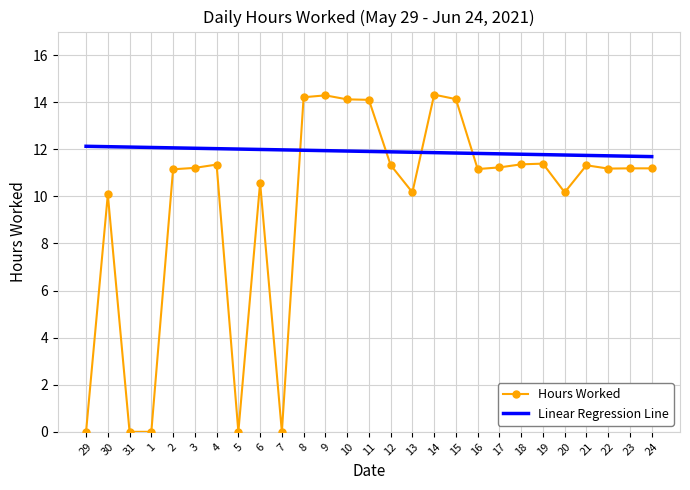

Which series has the largest total across all categories?

Linear Regression Line